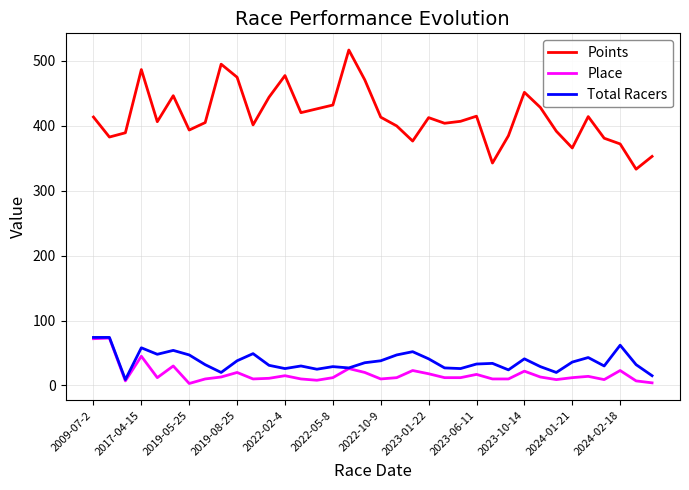

Which series has the largest range (max minus min)?

Points